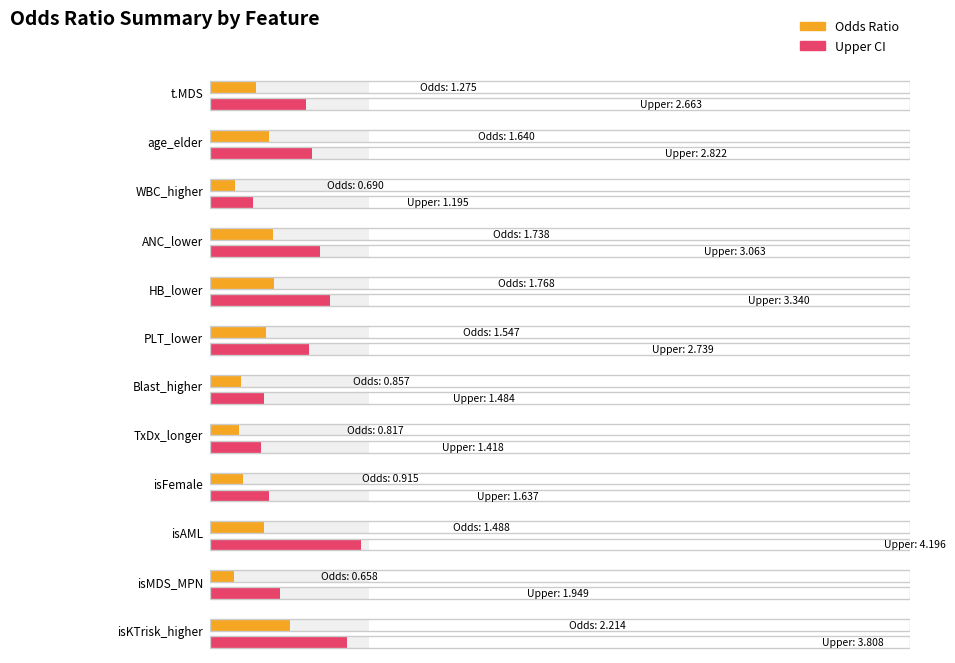

How many values in the odds series exceed 1?

7